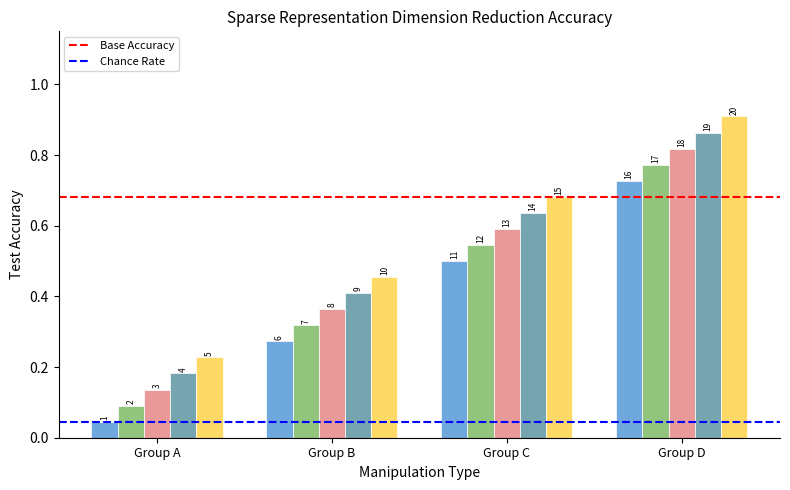

At which label is Base Accuracy closest to 0?

Group A